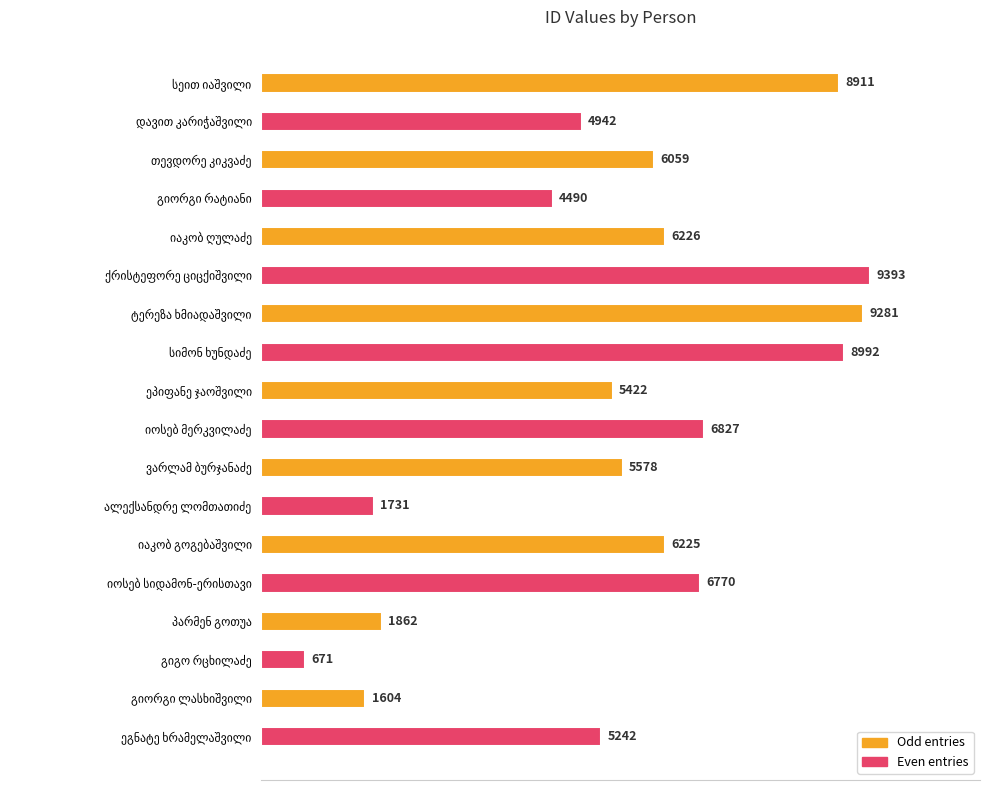

How many values are below 6059?

9